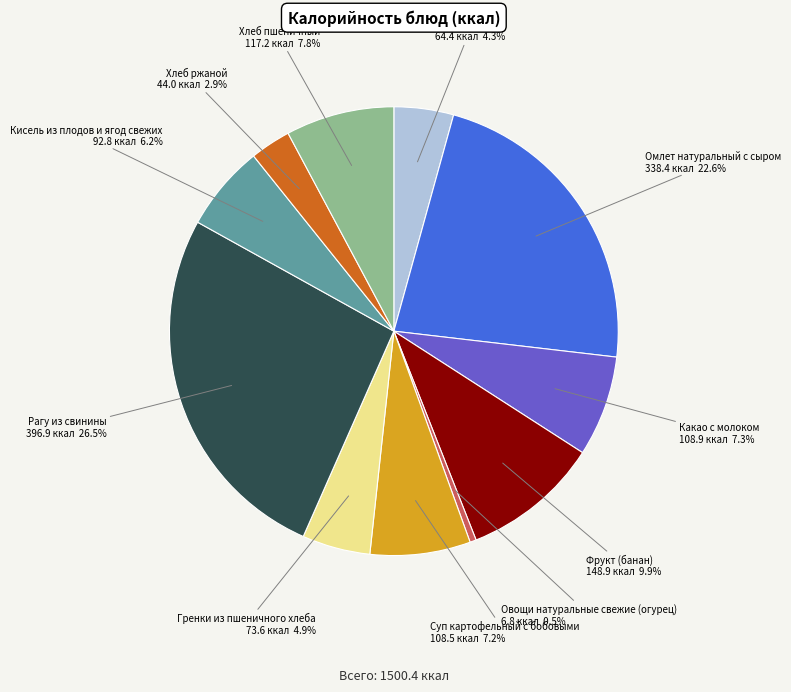

To the nearest percent, what is the difference between the largest and smallest slice percentages?

26%